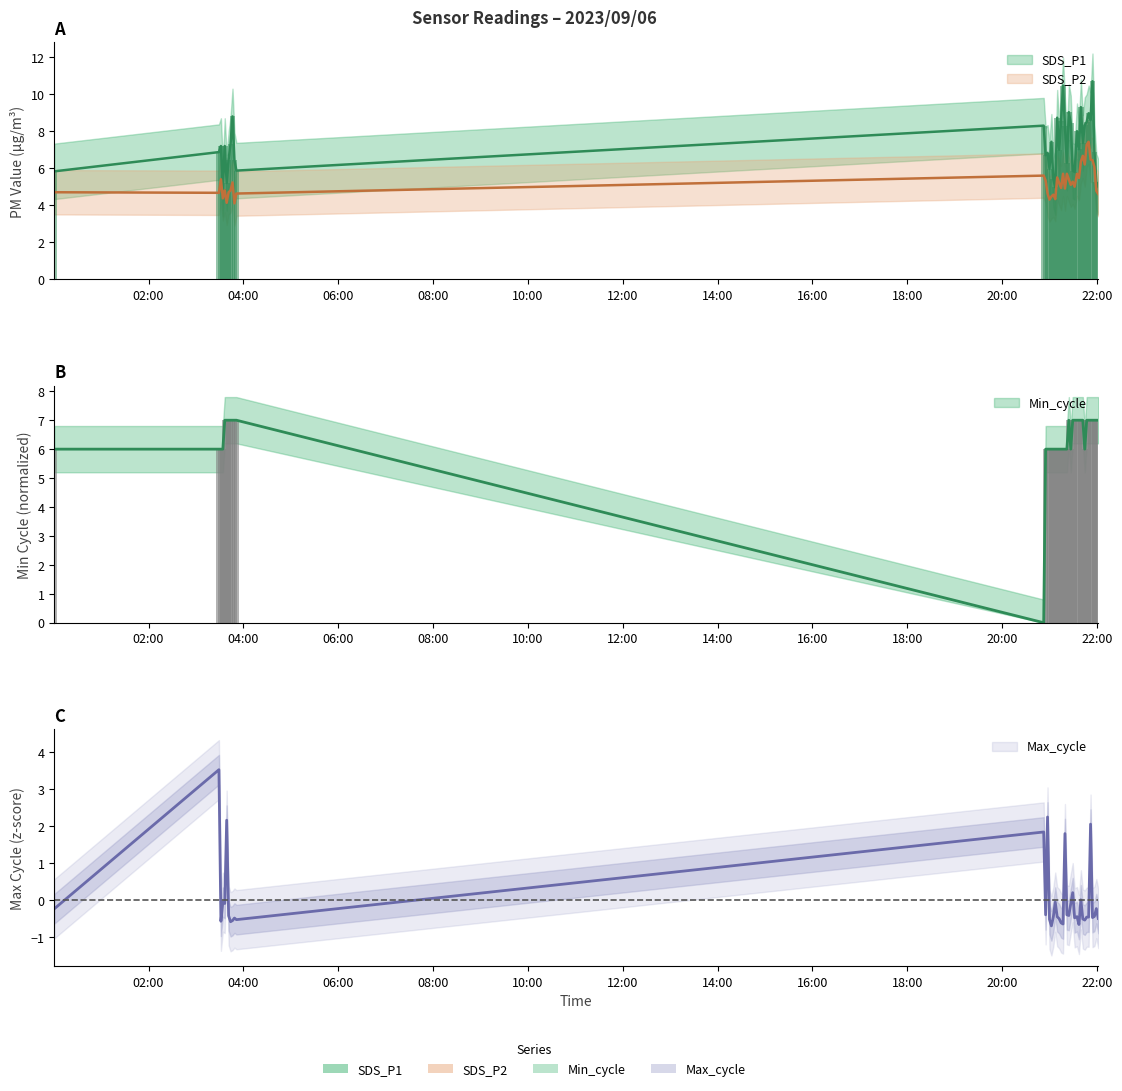

Reading left to right, extract all data points from this chart.

SDS_P1: 5.8	6.9	7.2	4.9	7.2	5.2	6.5	7.3	8.8	6.4	5.9	8.3	6.7	6.8	6.0	7.4	5.4	5.0	8.7	7.0	8.6	10.5	8.3	6.3	9.0	8.4	5.9	5.8	8.0	7.0	9.3	7.4	8.3	8.5	9.0	8.6	10.7	6.9	5.3	5.0
SDS_P2: 4.7	4.7	5.4	4.4	4.8	4.1	4.7	4.8	5.2	4.1	4.6	5.6	5.3	4.6	4.3	4.5	4.6	4.3	5.5	5.2	4.9	5.7	4.9	5.7	5.4	5.1	5.3	5.0	5.7	5.5	6.4	6.7	6.2	7.3	7.4	6.5	6.4	6.1	4.8	4.6
Min_cycle: 6.0	6.0	6.0	6.0	7.0	7.0	7.0	7.0	7.0	7.0	7.0	0.0	6.0	6.0	6.0	6.0	6.0	6.0	6.0	6.0	6.0	6.0	6.0	6.0	7.0	6.0	7.0	7.0	7.0	7.0	7.0	7.0	6.0	7.0	7.0	7.0	7.0	7.0	7.0	7.0
Max_cycle: -0.2	3.5	-0.6	-0.1	-0.1	2.2	-0.4	-0.6	-0.5	-0.5	-0.5	1.8	-0.4	2.2	-0.5	-0.7	-0.4	-0.1	-0.4	-0.5	-0.6	-0.6	1.8	-0.4	-0.4	-0.1	0.2	-0.5	-0.4	-0.7	0.0	-0.5	-0.5	-0.5	-0.5	2.1	-0.5	-0.4	-0.2	-0.5